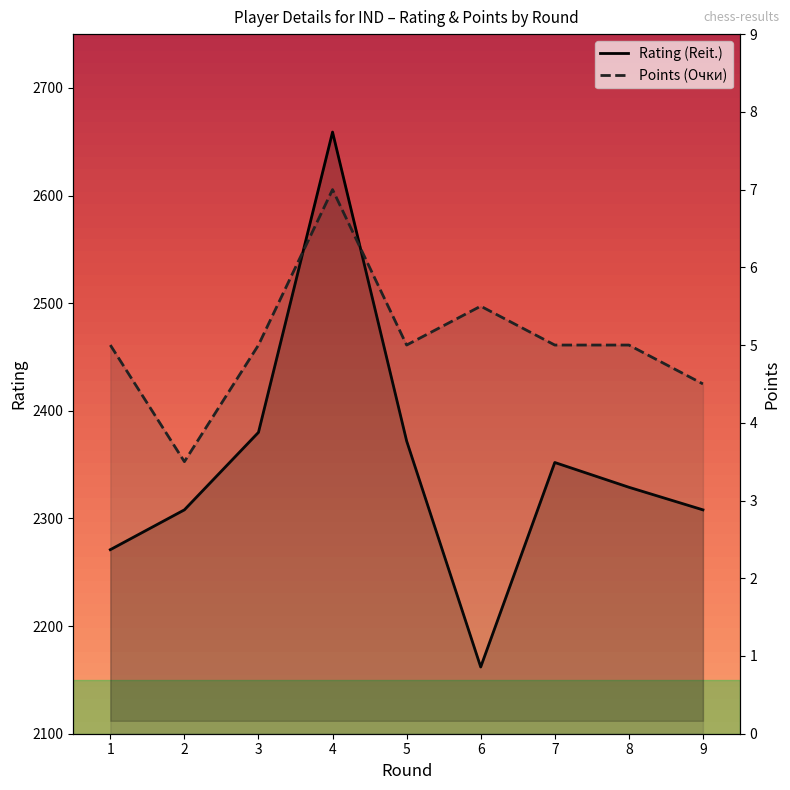

True or false: Rating (Reit.) and Points (Очки) intersect in this chart.

False